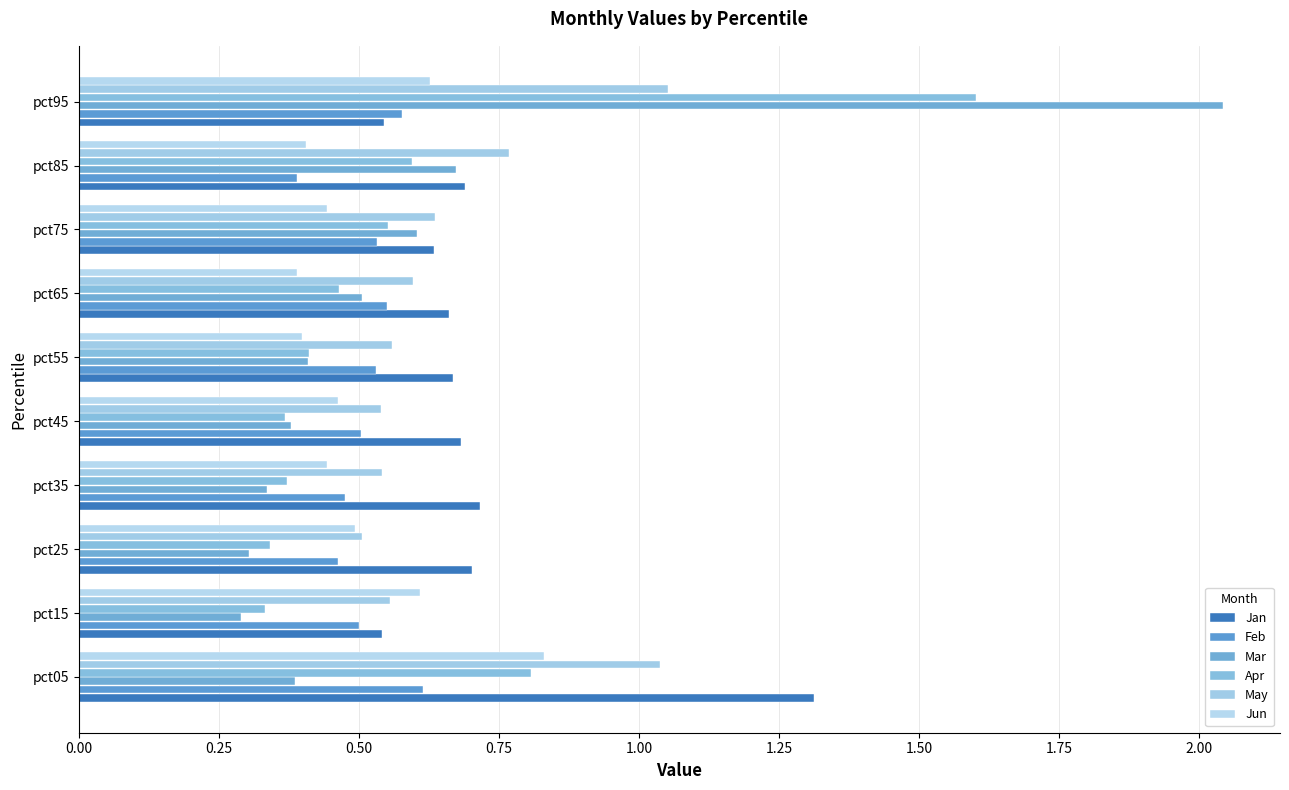

How many categories are shown in the chart?

10